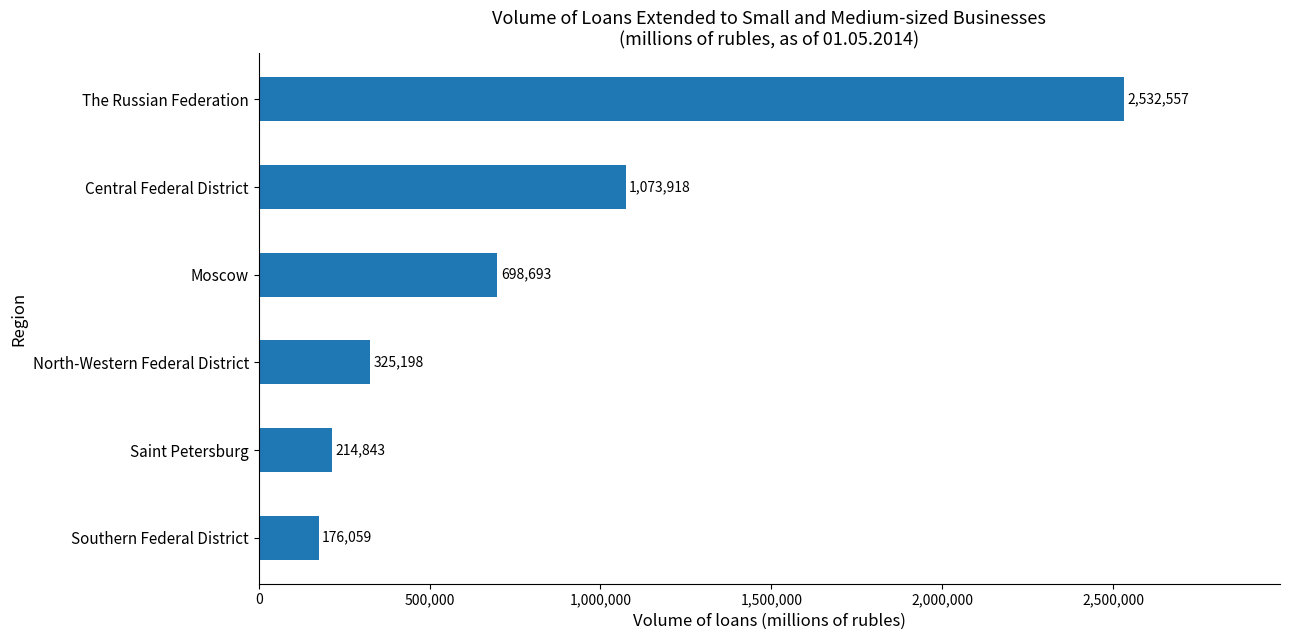

How many bars are there in total?

6